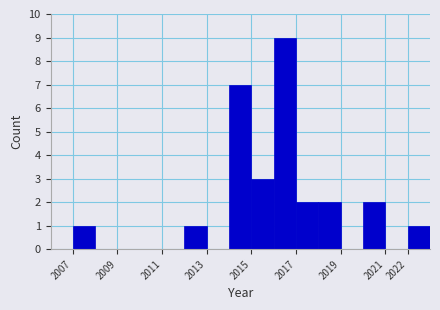

Reading left to right, transcribe this chart: for each bar, give the range it covers on the x-axis and its height. The values are not printed on the chart, so give them approximately, as read against the axis.

2007 to 2008: 1
2008 to 2009: 0
2009 to 2010: 0
2010 to 2011: 0
2011 to 2012: 0
2012 to 2013: 1
2013 to 2014: 0
2014 to 2015: 7
2015 to 2016: 3
2016 to 2017: 9
2017 to 2018: 2
2018 to 2019: 2
2019 to 2020: 0
2020 to 2021: 2
2021 to 2022: 0
2022 to 2023: 1